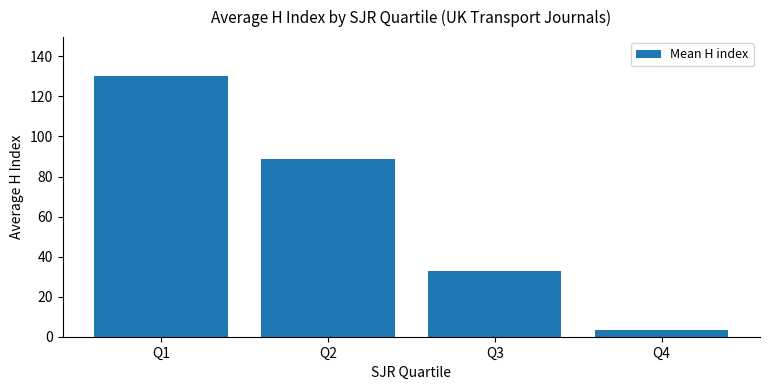

True or false: the data shows 130.1 at Q1.

True